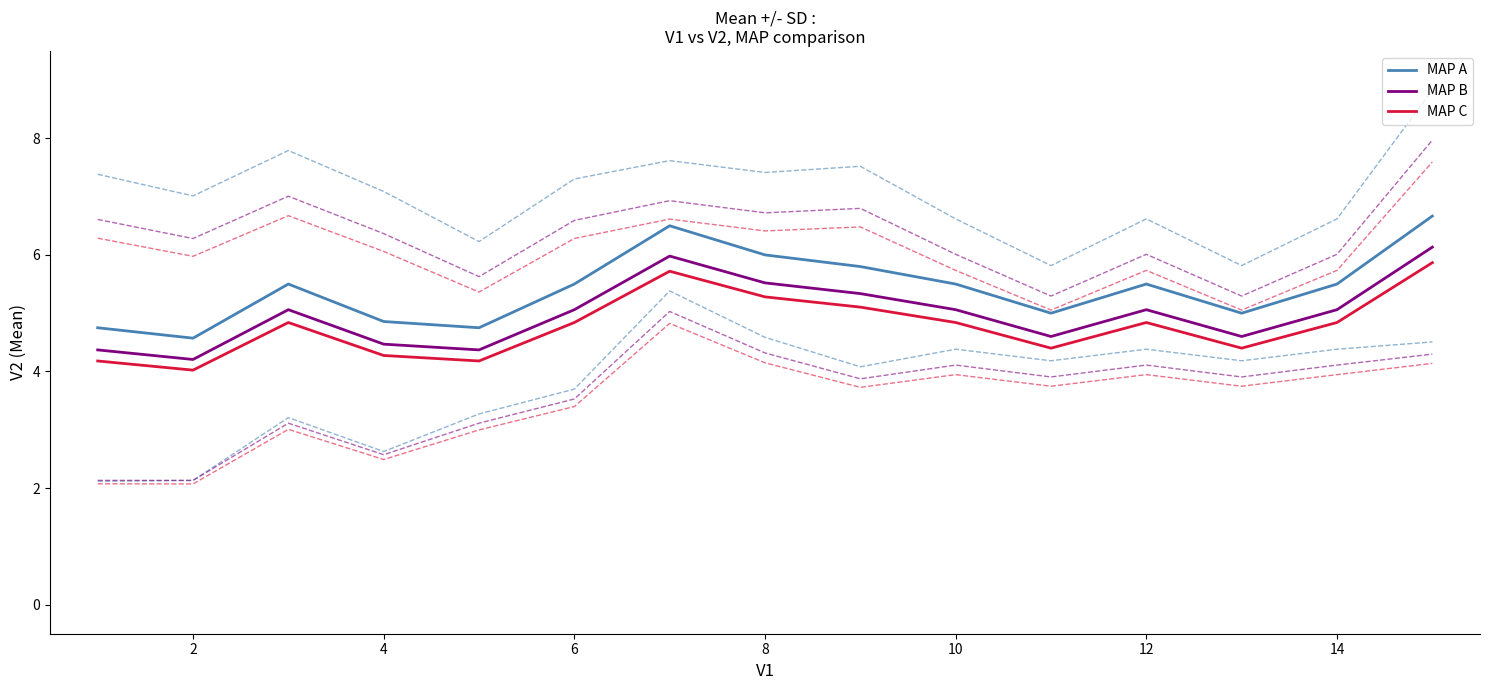

Reading left to right, what are all the values shown in this chart?

MAP A: 4.8	4.6	5.5	4.9	4.8	5.5	6.5	6.0	5.8	5.5	5.0	5.5	5.0	5.5	6.7
MAP B: 4.4	4.2	5.1	4.5	4.4	5.1	6.0	5.5	5.3	5.1	4.6	5.1	4.6	5.1	6.1
MAP C: 4.2	4.0	4.8	4.3	4.2	4.8	5.7	5.3	5.1	4.8	4.4	4.8	4.4	4.8	5.9